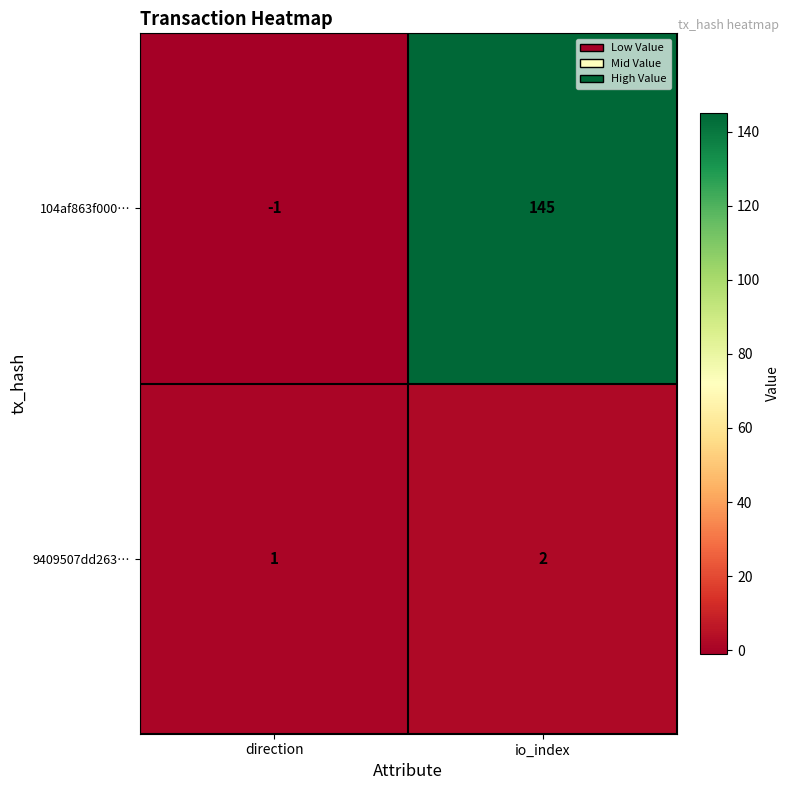

The 104af863f000… series shows 0 at direction. True or false?

False